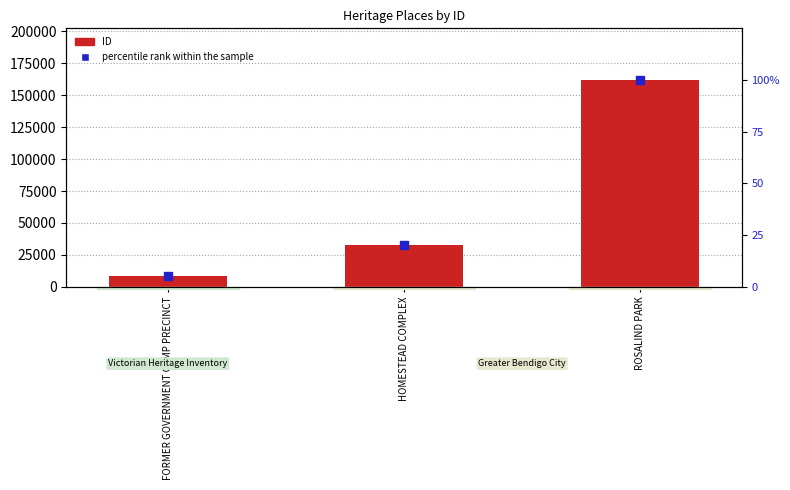

What is the total value across all series at HOMESTEAD COMPLEX?

33042.4